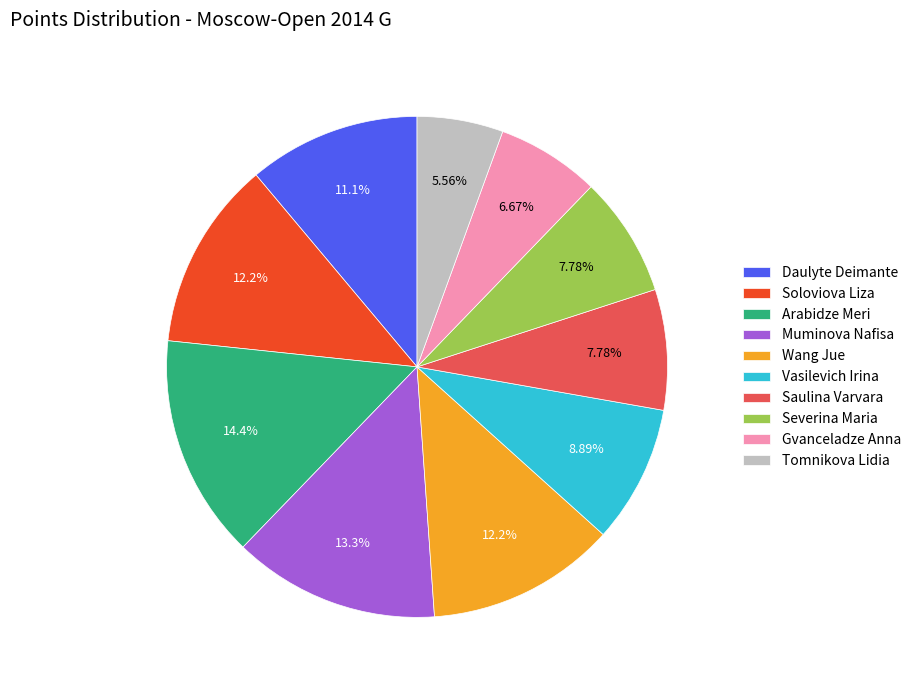

Approximately how many times larger is the value at Daulyte Deimante compared to Saulina Varvara?

1.4